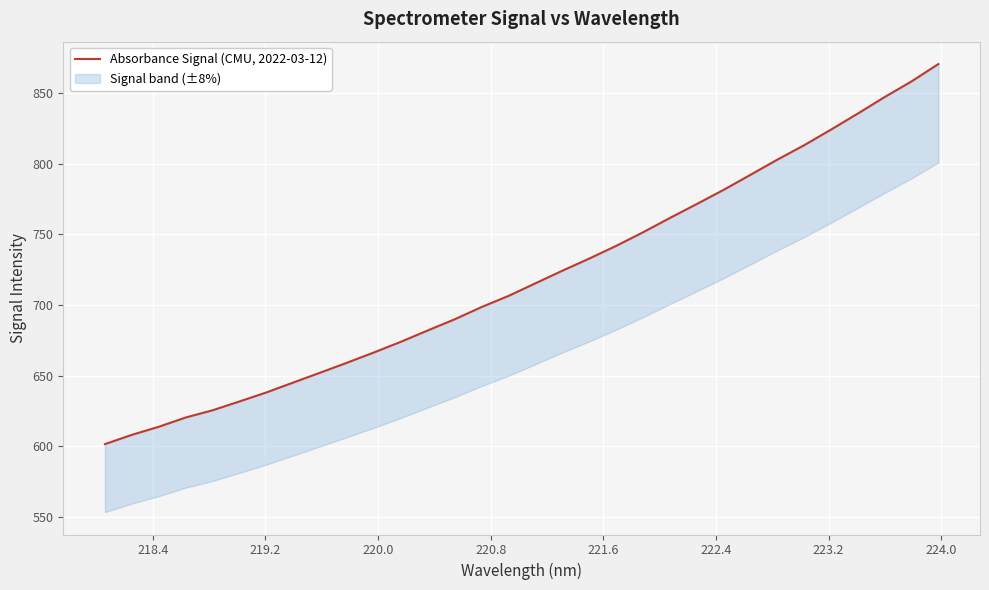

Reading left to right, list all the values displayed in this chart.

601.6	608.1	613.8	620.4	625.5	631.8	638.1	645.2	652.1	659.2	666.5	674.0	682.0	689.9	698.6	706.4	715.4	724.3	732.9	741.8	751.4	761.6	771.5	781.5	792.1	802.9	813.1	824.2	835.5	847.2	858.3	870.6